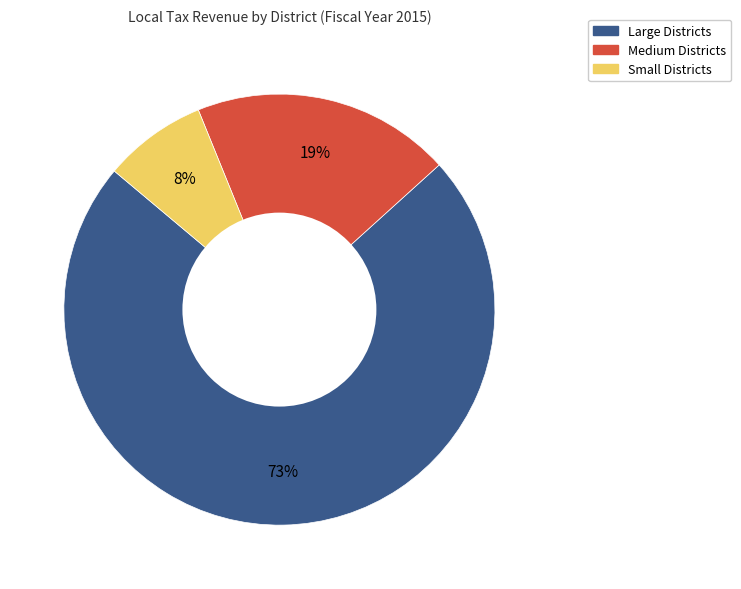

To the nearest percent, what is the difference between the largest and smallest slice percentages?

65%